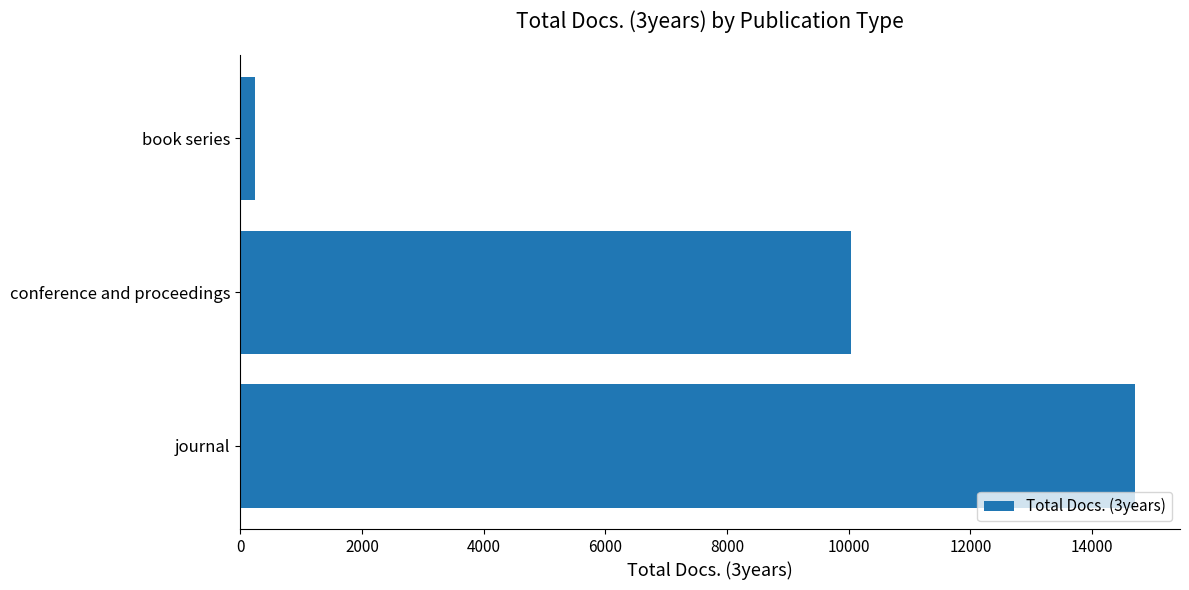

Reading bottom to top, what are all the values shown in this chart?

journal=14709	conference and proceedings=10043	book series=240